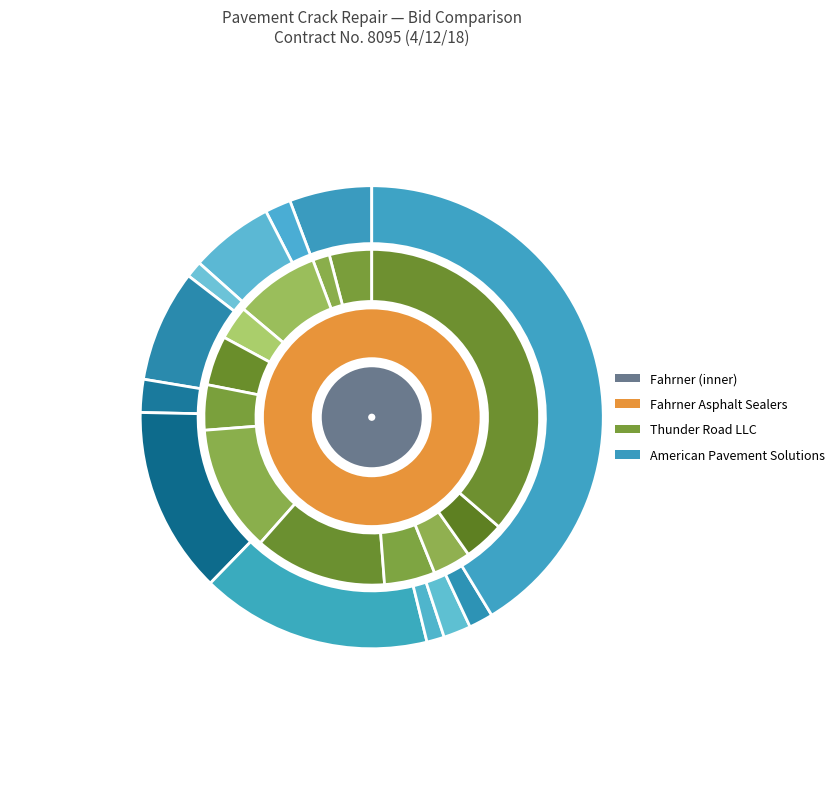

Rank the series by their maximum value, from highest to lowest.

american, thunder, fahrner